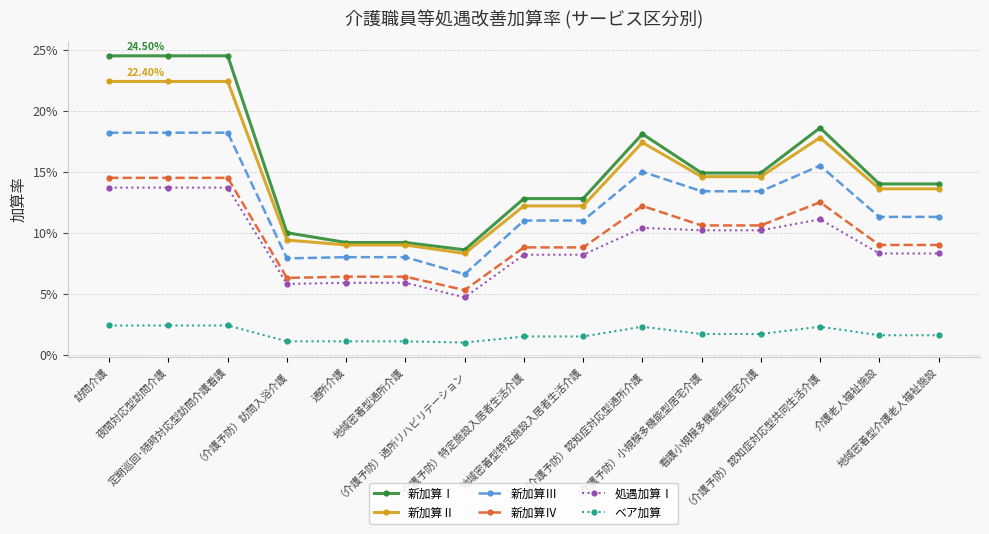

True or false: 処遇加算Ⅰ and 新加算Ⅳ intersect in this chart.

False